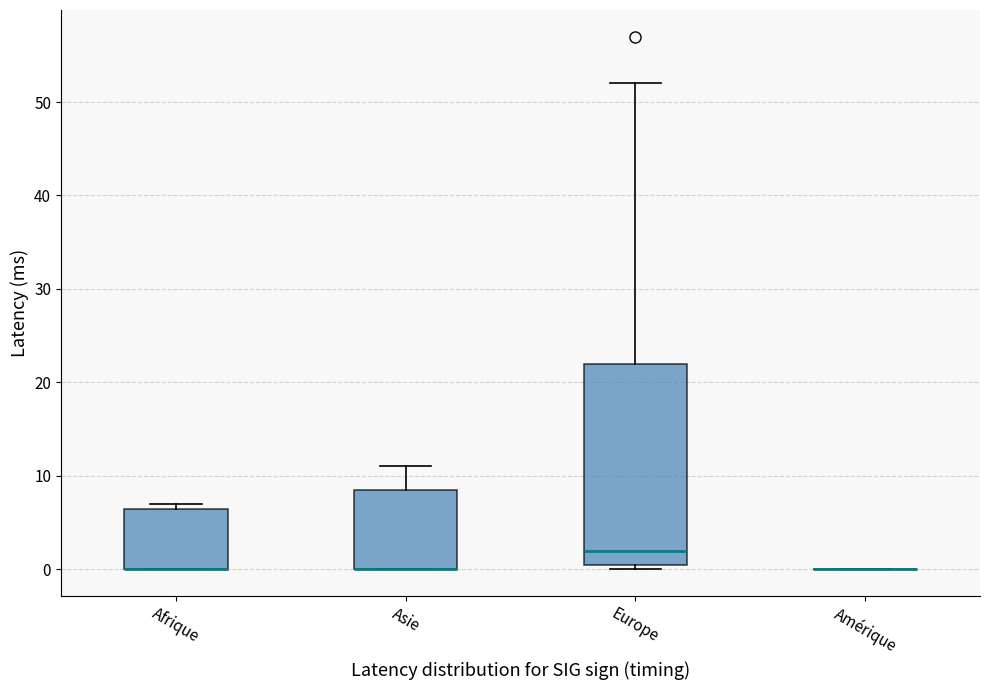

Reading left to right, transcribe this box plot: for each box, give where its median line is, the range the box spans, and where its two whiskers end, as read against the y-axis. The values are not printed on the chart, so give them approximately, as read against the axis.

Afrique: median 0 (drawn on the box's lower edge), box 0 to 7, whiskers 0 to 7 (just above the box's upper edge)
Asie: median 0 (drawn on the box's lower edge), box 0 to 9, whiskers 0 to 11
Europe: median 2, box 1 to 22, whiskers 0 to 52
Amérique: box collapsed to a line at 0, whiskers 0 to 0